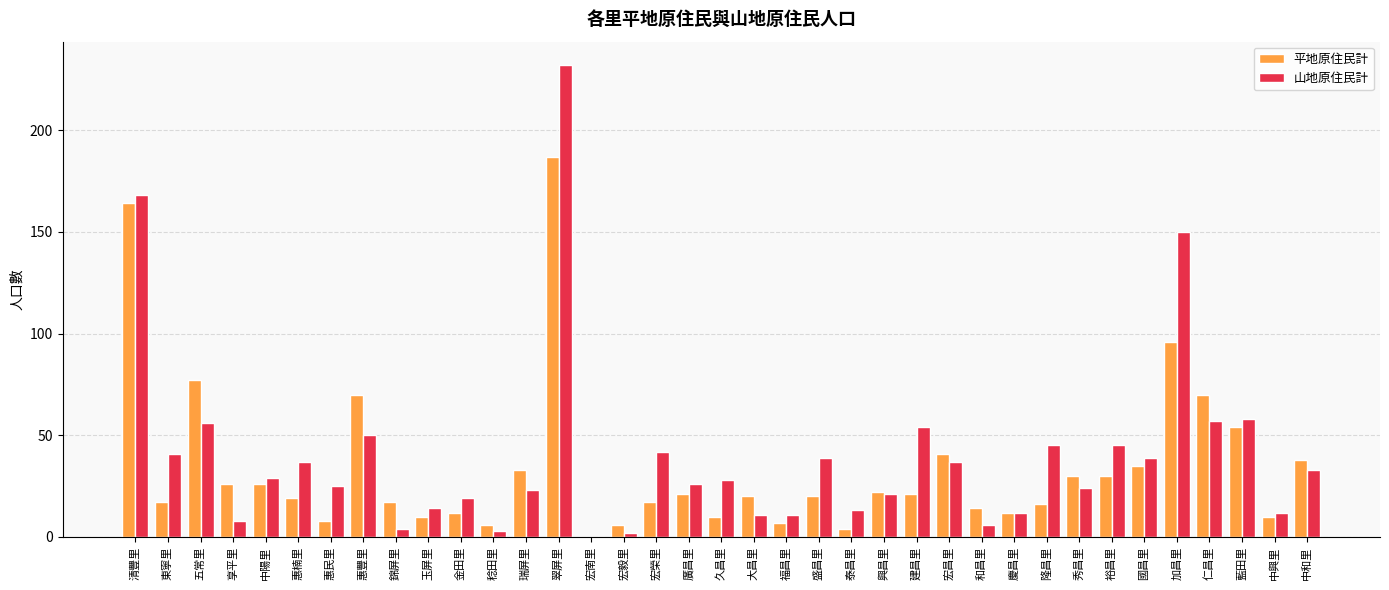

What is the approximate value of 平地原住民計 at 慶昌里?

12